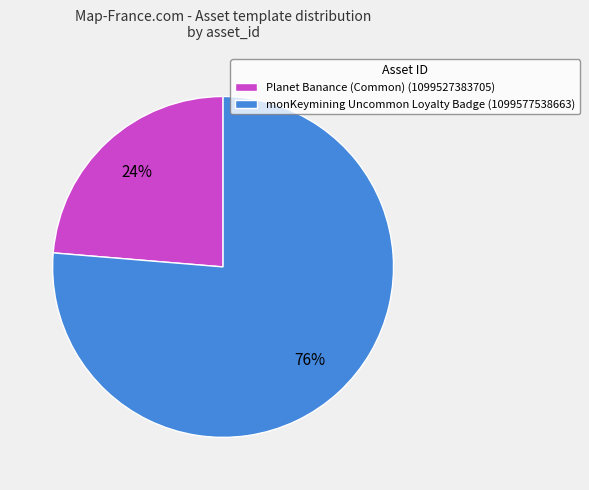

The Planet Banance (Common) (1099527383705) slice represents 13% of the pie. True or false?

False